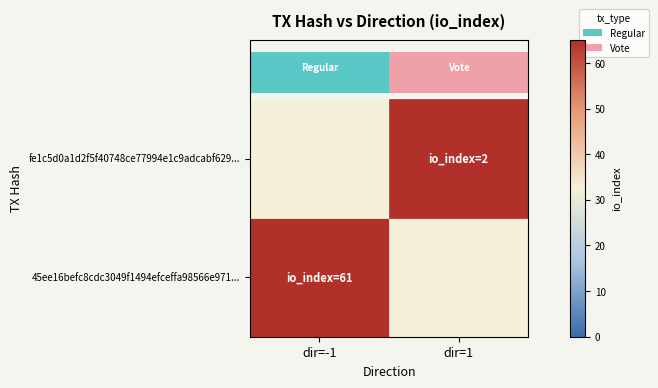

List the series in order of their overall mean, lowest first.

45ee16befc8cdc3049f1494efceffa98566e971..., fe1c5d0a1d2f5f40748ce77994e1c9adcabf629...